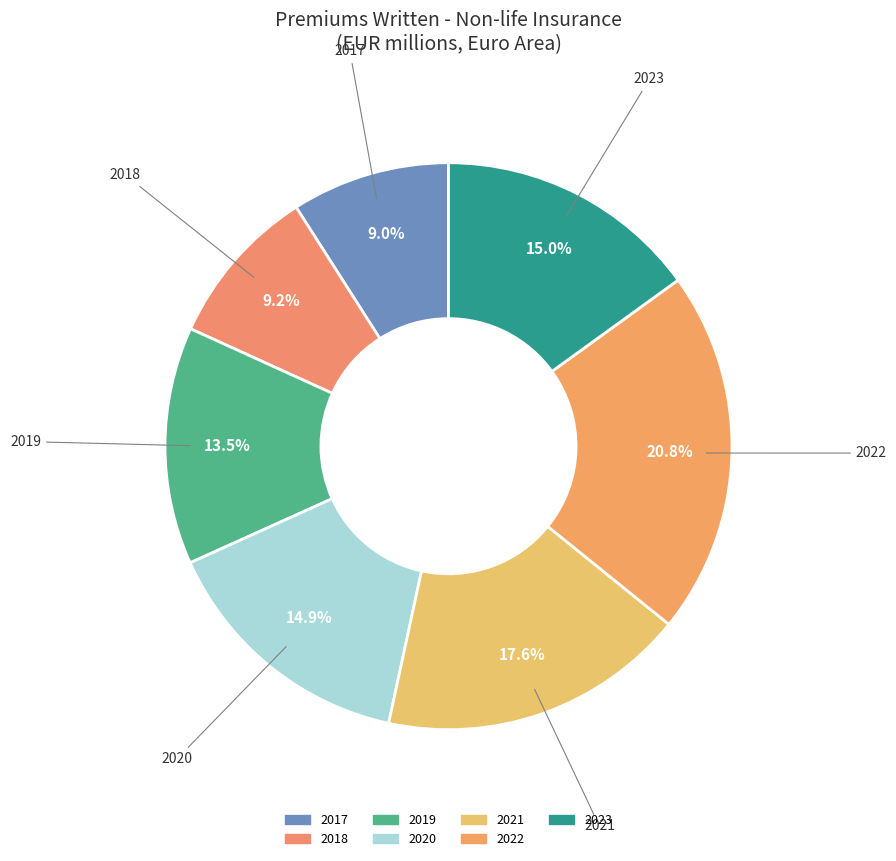

How many segments does this pie chart have?

7